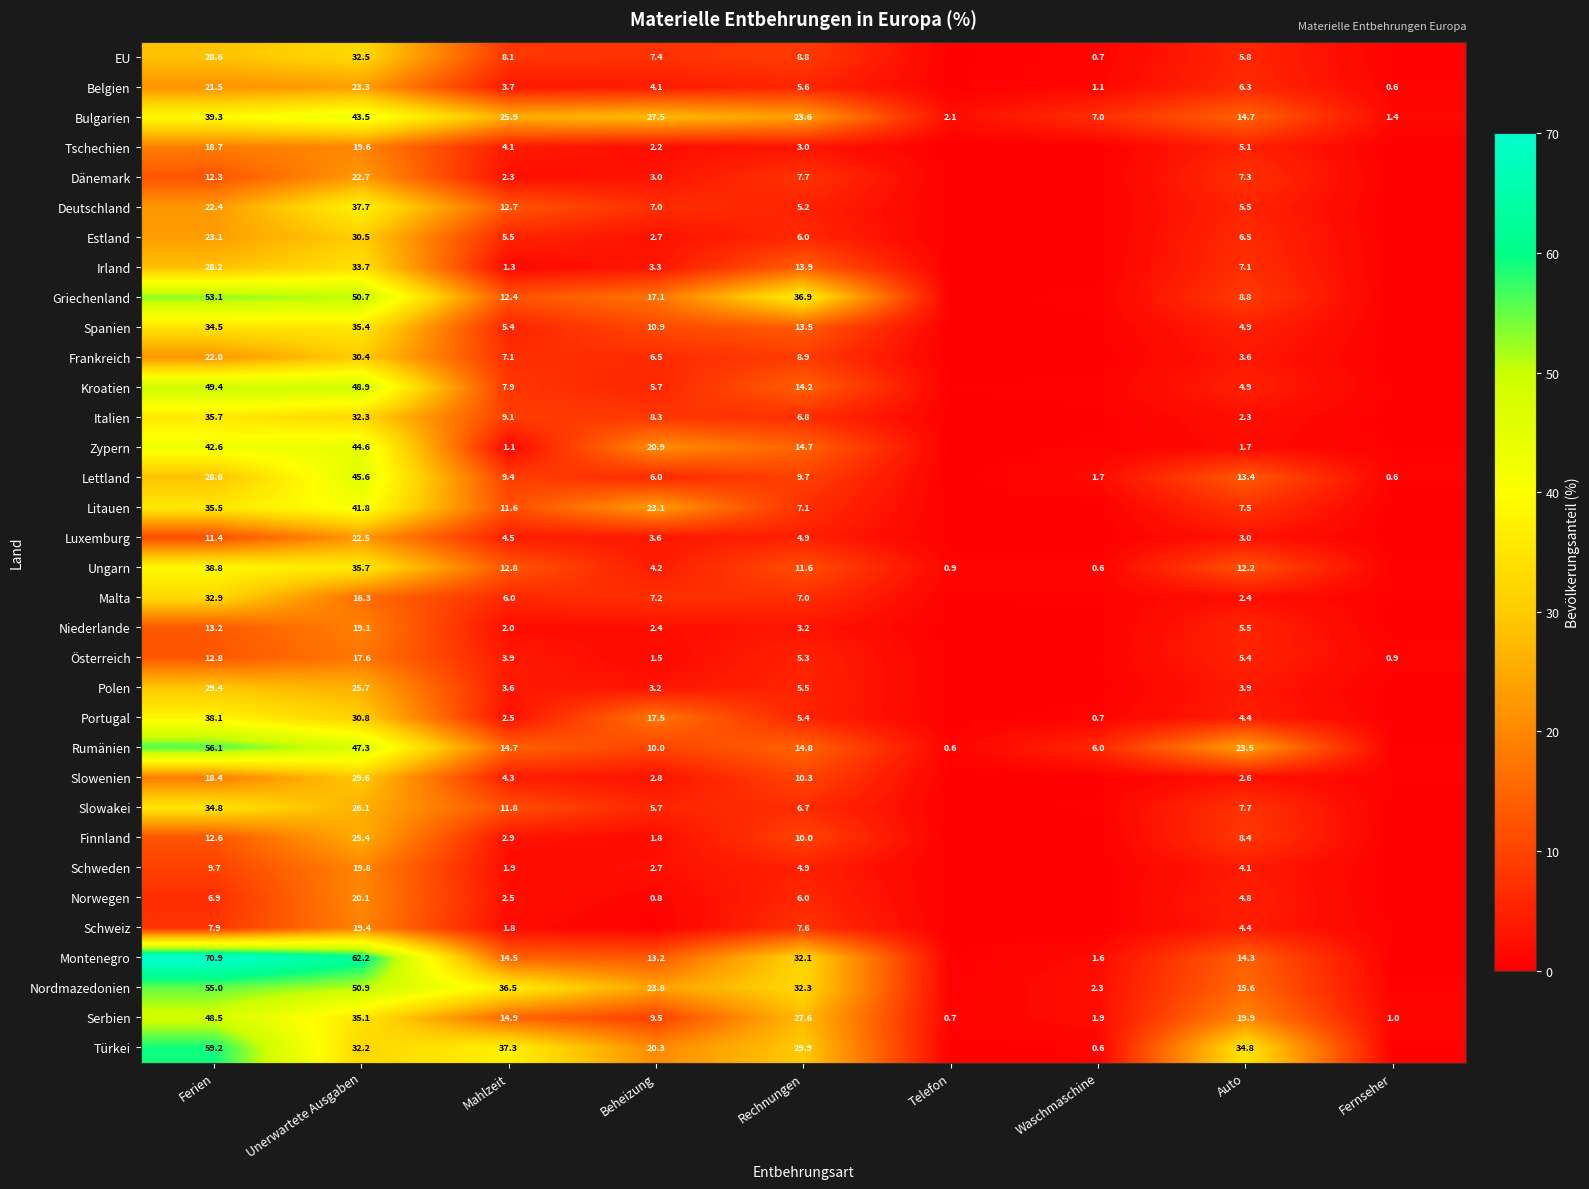

What is the sum of the Rumänien values at Auto and Telefon?

24.1